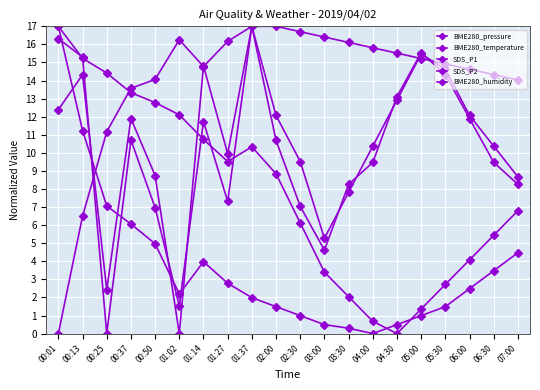

At 06:30, list the series in order from smallest to largest.

BME280_temperature, BME280_pressure, SDS_P2, SDS_P1, BME280_humidity